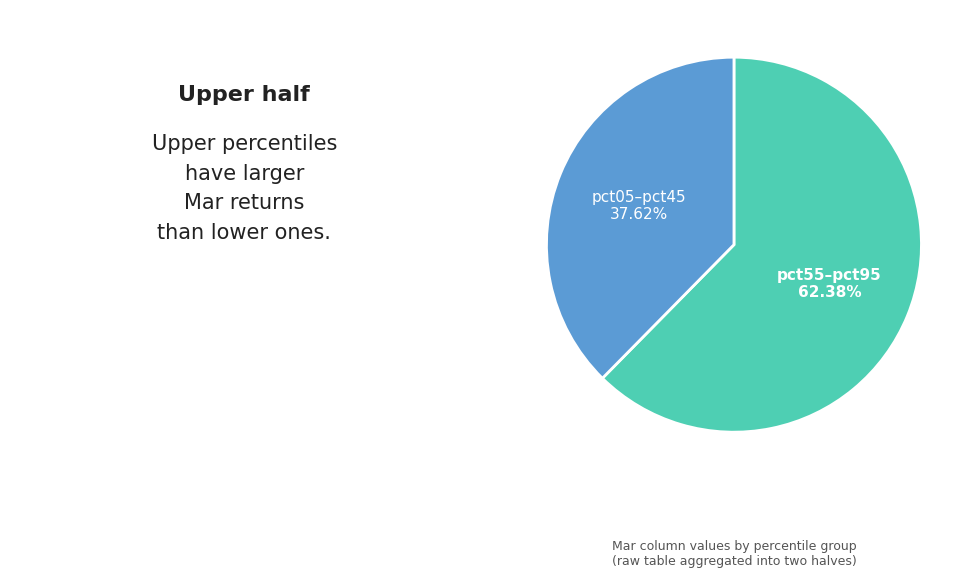

Does any single category account for the majority?

Yes